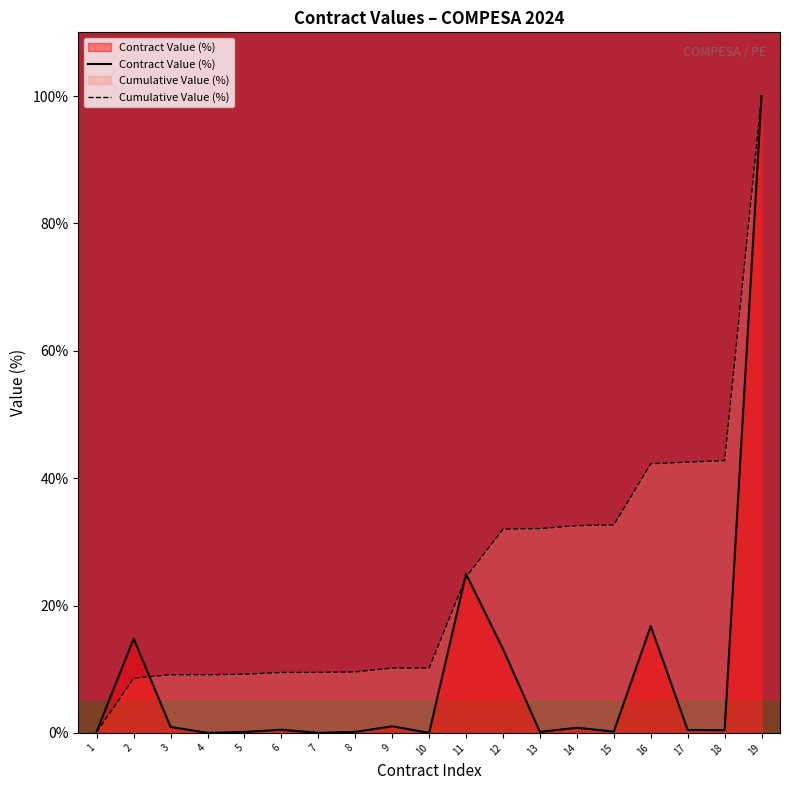

Rank the categories by Contract Value (%) value from lowest to highest.

4, 7, 10, 5, 13, 8, 15, 1, 18, 17, 6, 14, 3, 9, 12, 2, 16, 11, 19